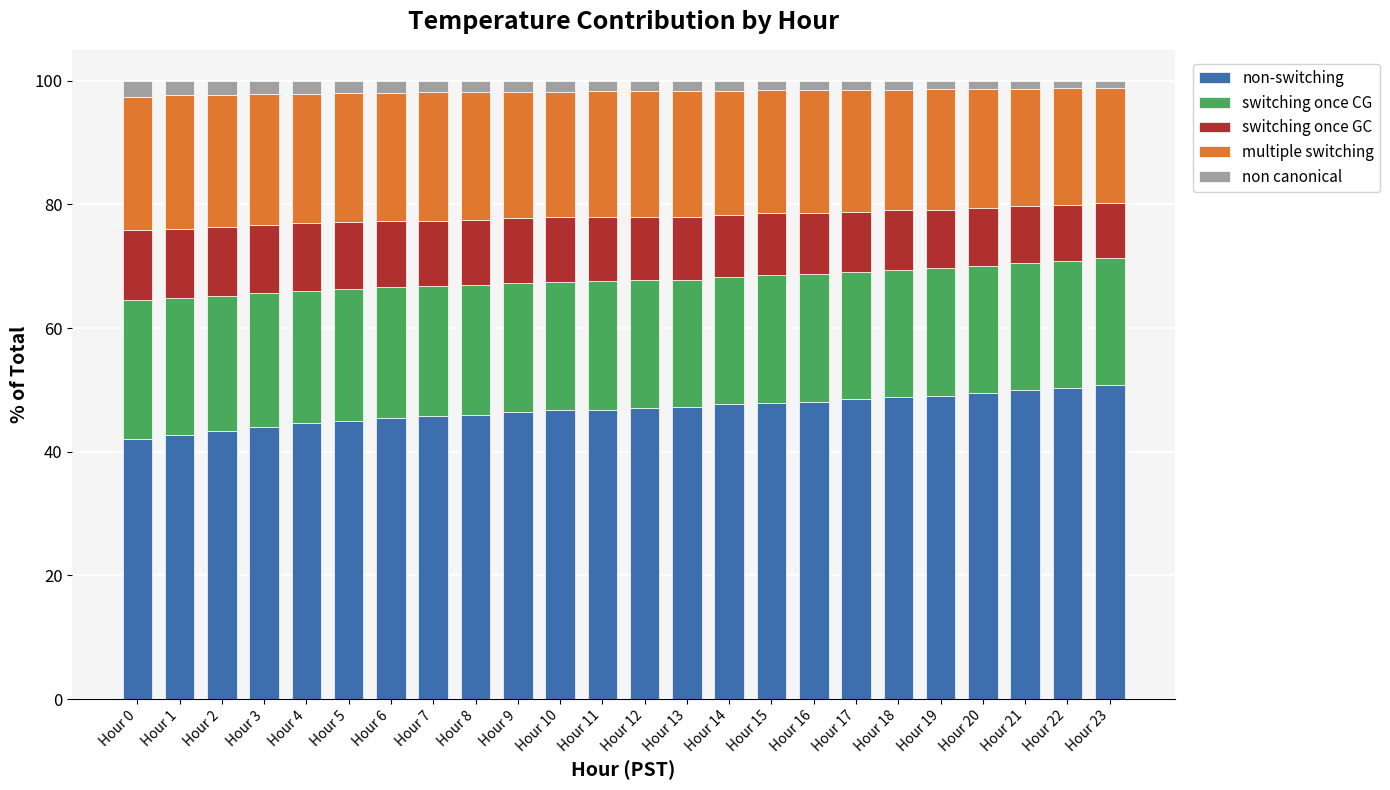

The value of non-switching at Hour 16 is 21.3. True or false?

False